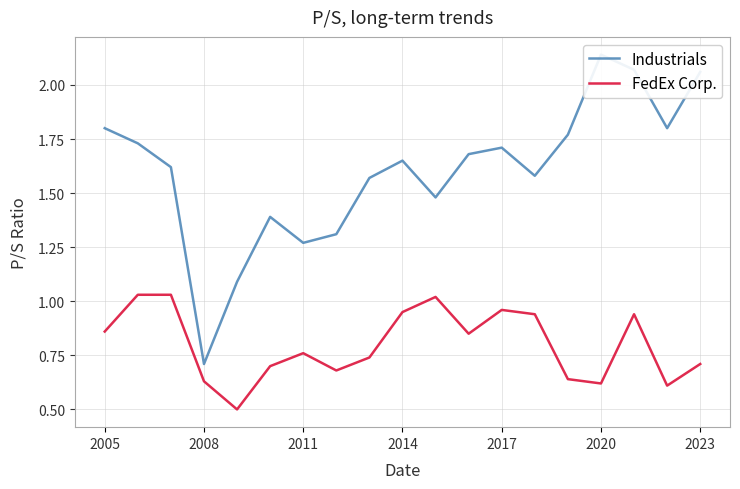

How many interior local peaks does the Industrials series have?

4